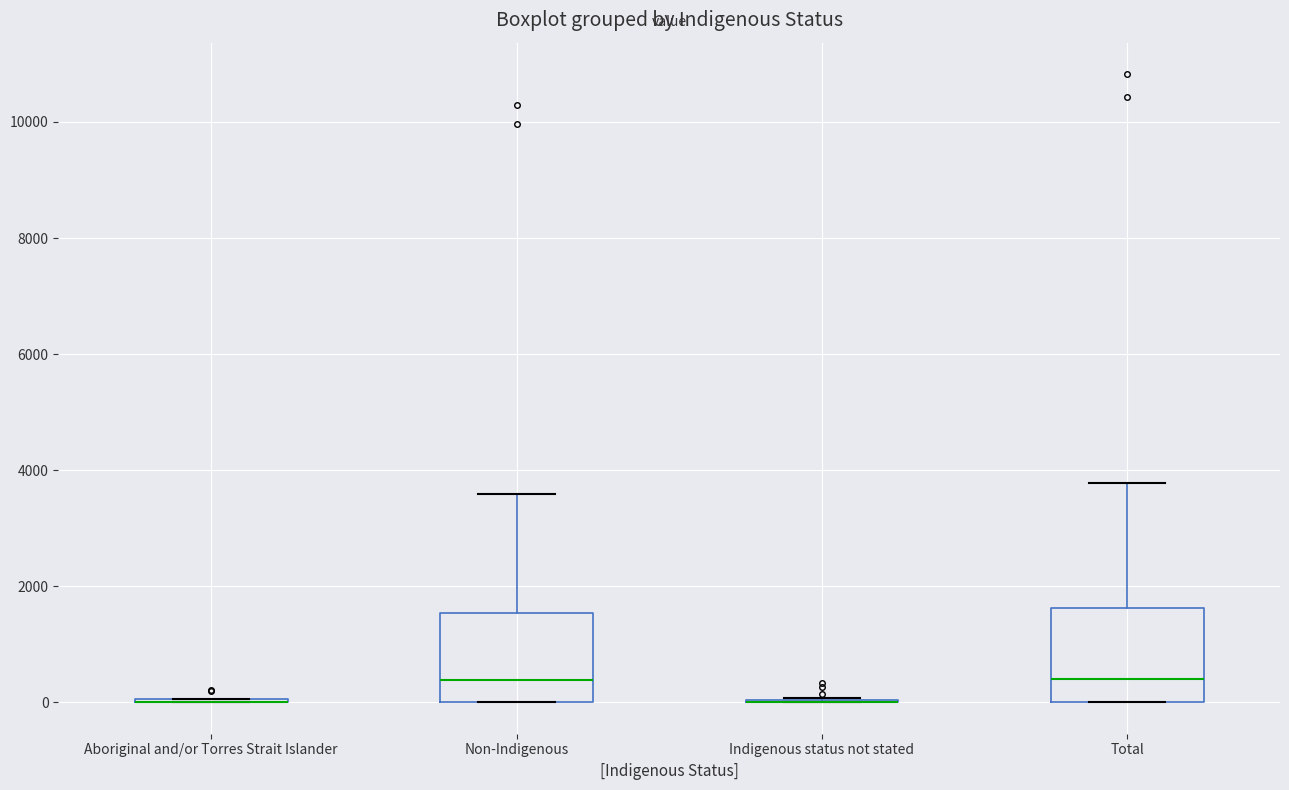

Reading left to right, read every box against the y-axis: the position of its median line, the range the box covers, and the ends of its whiskers. The values are not printed on the chart, so give them approximately, as read against the axis.

Aboriginal and/or Torres Strait Islander: box collapsed to a line at 0, whiskers 0 to 0
Non-Indigenous: median 400, box 0 to 1600, whiskers 0 to 3600
Indigenous status not stated: box collapsed to a line at 0, whiskers 0 to 0
Total: median 400, box 0 to 1600, whiskers 0 to 3800